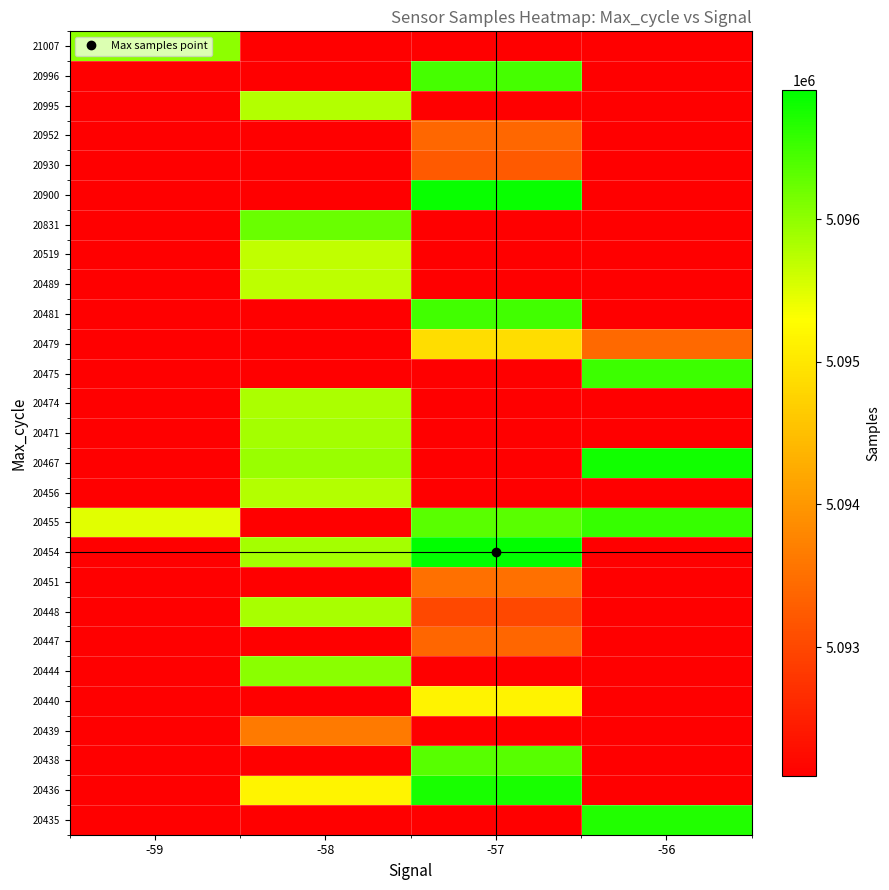

How many data points does each series have?

4